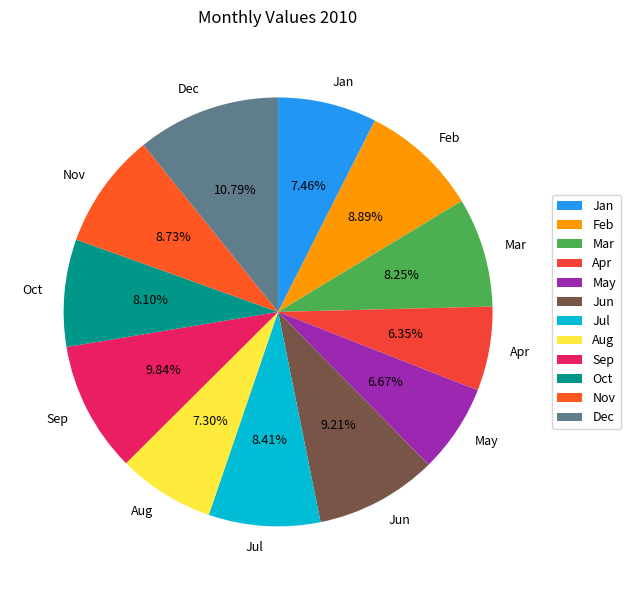

To the nearest percent, what is the difference between the largest and smallest slice percentages?

4%